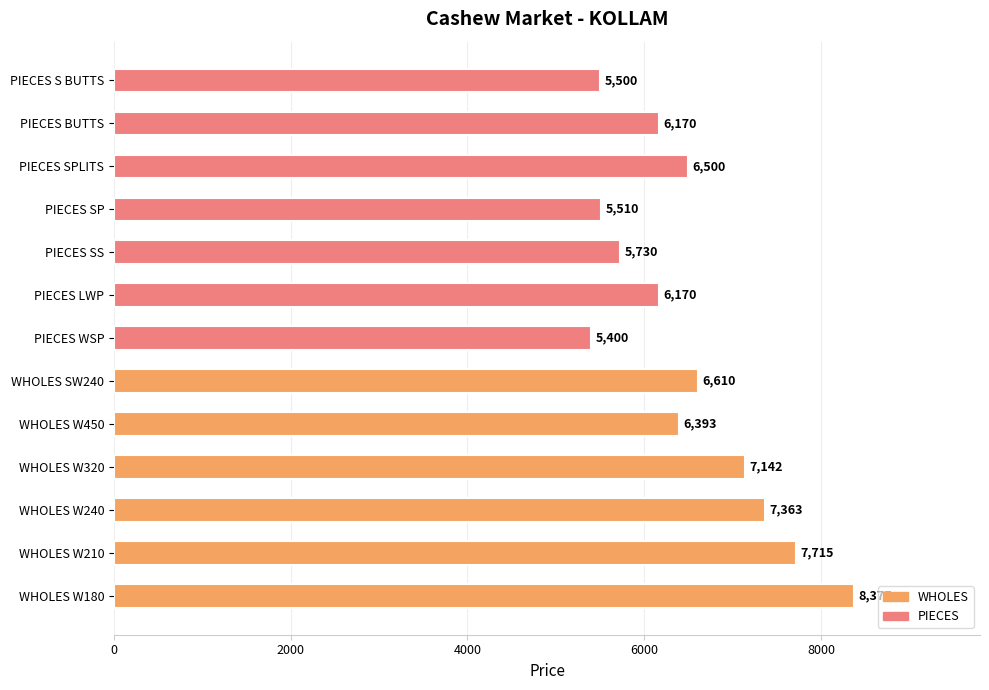

Which has a higher value, WHOLES W240 or PIECES SS?

WHOLES W240